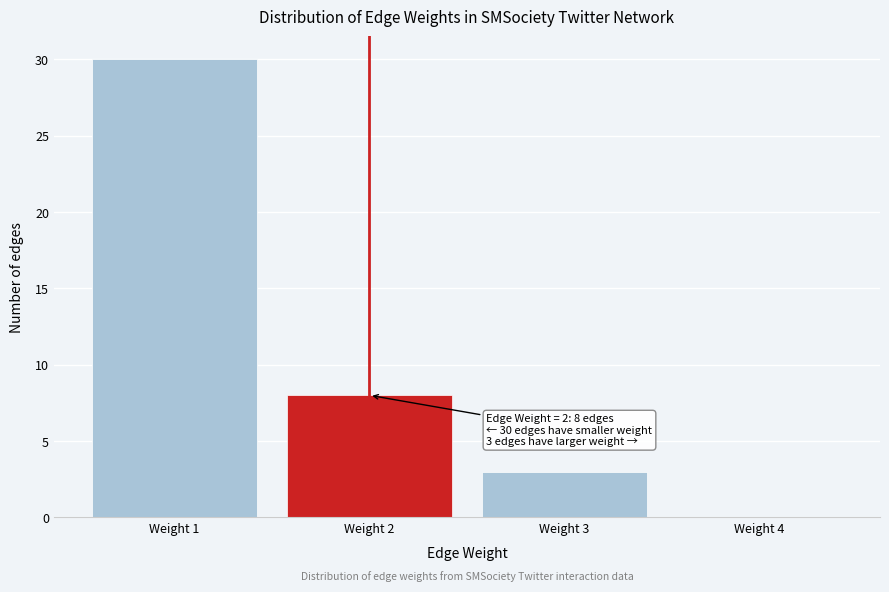

Which range on the x-axis has the tallest bar?

0.5 to 1.5